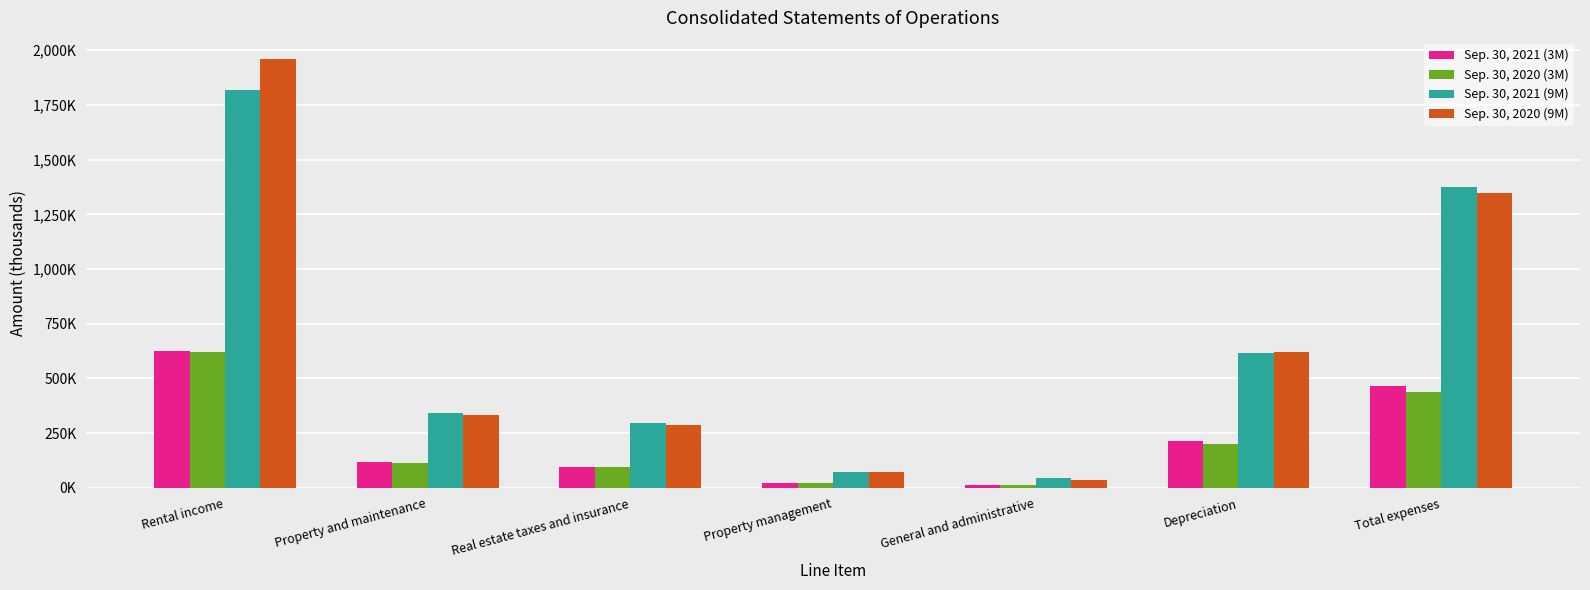

Reading left to right, transcribe all the data shown in this chart.

Sep. 30, 2021 (3M): Rental income=623206	Property and maintenance=116461	Real estate taxes and insurance=96909	Property management=23772	General and administrative=13041	Depreciation=215397	Total expenses=465580
Sep. 30, 2020 (3M): Rental income=622433	Property and maintenance=113065	Real estate taxes and insurance=95273	Property management=20196	General and administrative=10859	Depreciation=200605	Total expenses=439998
Sep. 30, 2021 (9M): Rental income=1818867	Property and maintenance=341261	Real estate taxes and insurance=297780	Property management=74357	General and administrative=43102	Depreciation=616032	Total expenses=1372532
Sep. 30, 2020 (9M): Rental income=1958270	Property and maintenance=333333	Real estate taxes and insurance=288043	Property management=71513	General and administrative=37212	Depreciation=619003	Total expenses=1349104